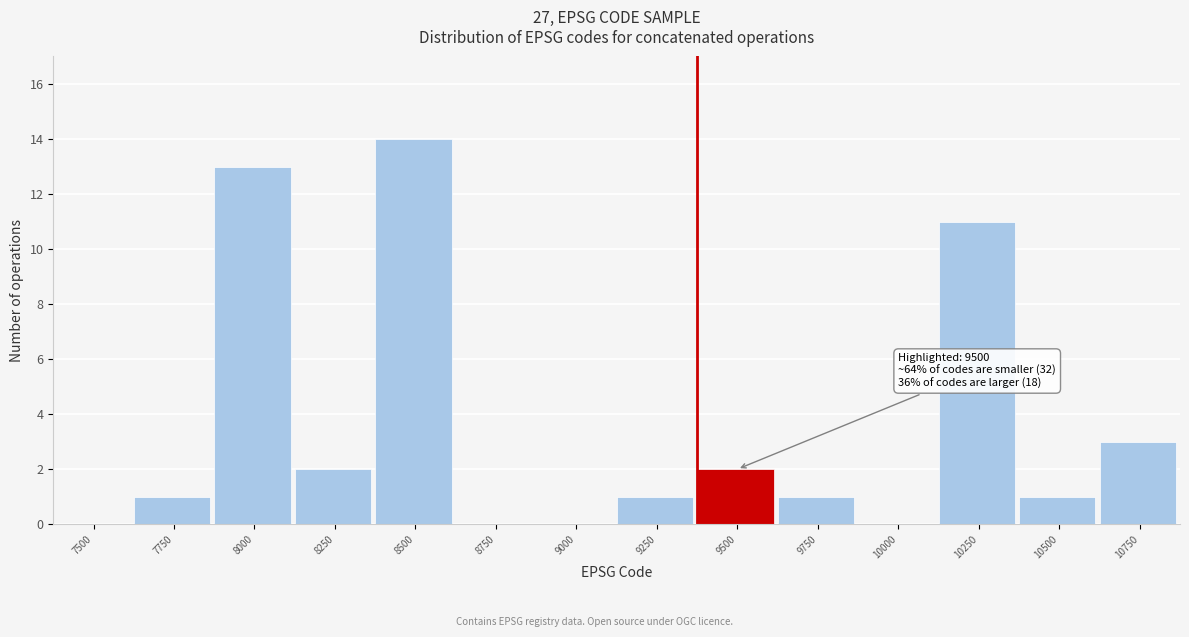

Reading right to left, transcribe all the data shown in this chart.

10750=3	10500=1	10250=11	10000=0	9750=1	9500=2	9250=1	9000=0	8750=0	8500=14	8250=2	8000=13	7750=1	7500=0